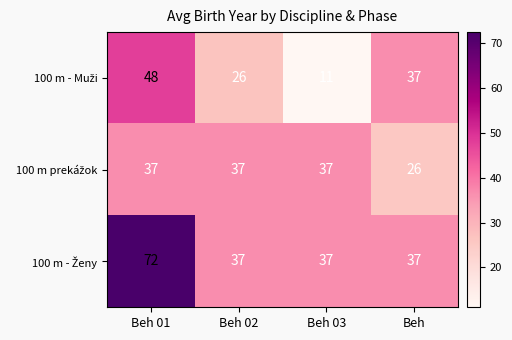

At which category does the chart reach its minimum across all series?

Beh 03